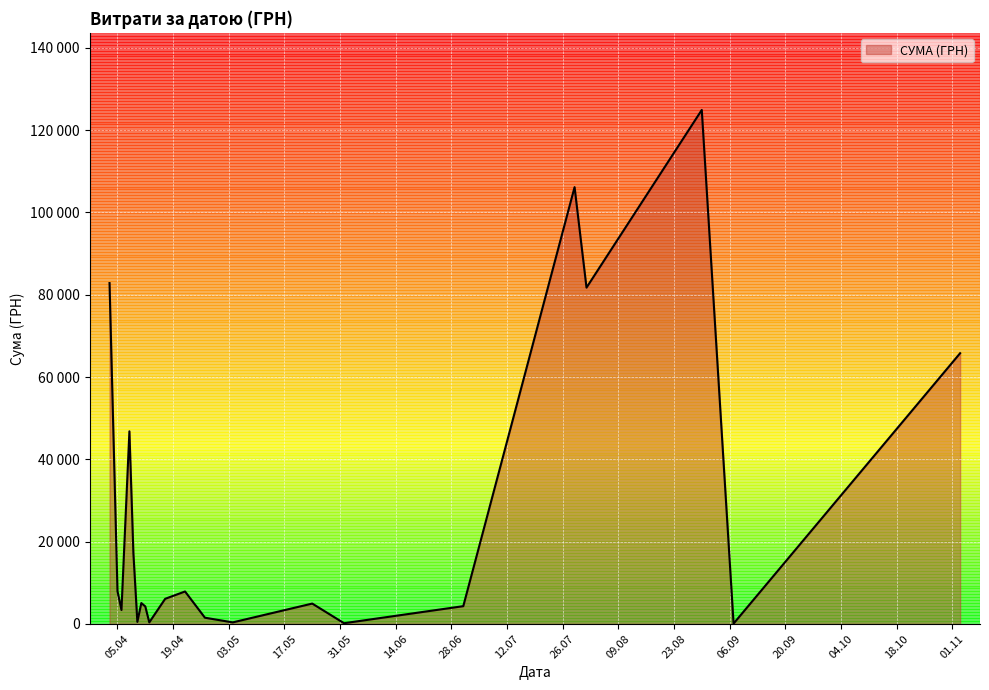

Reading left to right, list all the values displayed in this chart.

82834.0	7956.0	3387.1	46809.6	17230.2	504.5	5075.3	4248.1	379.3	6109.0	7889.8	1513.9	378.0	4950.0	176.0	4320.0	106147.3	81726.8	124904.8	84.5	65790.6